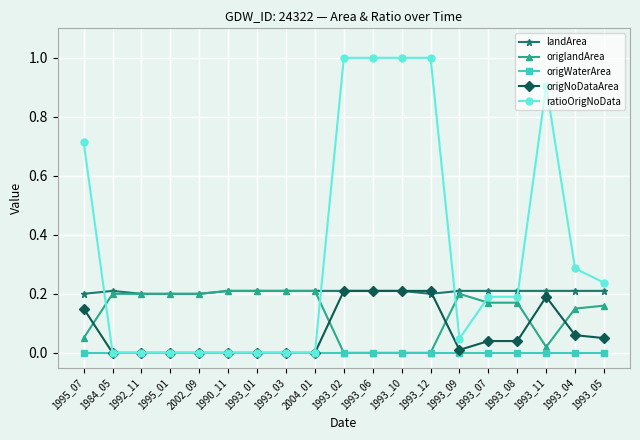

What is the sum of the landArea values at 1993_12 and 1993_07?

0.4